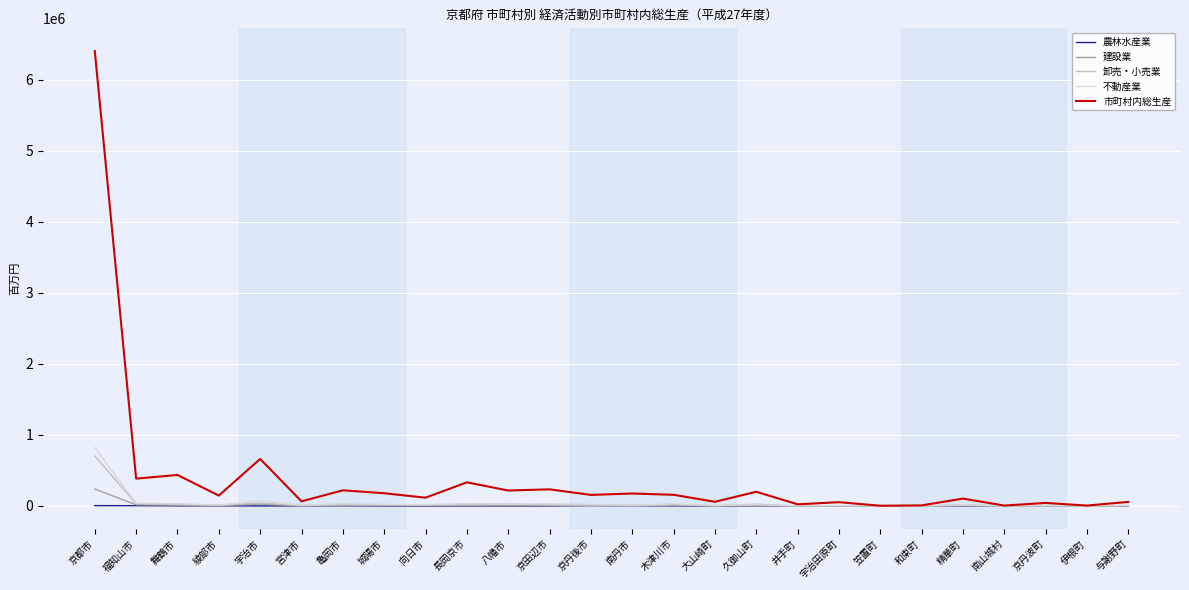

What is the difference between the 不動産業 values at 木津川市 and 精華町?

13614